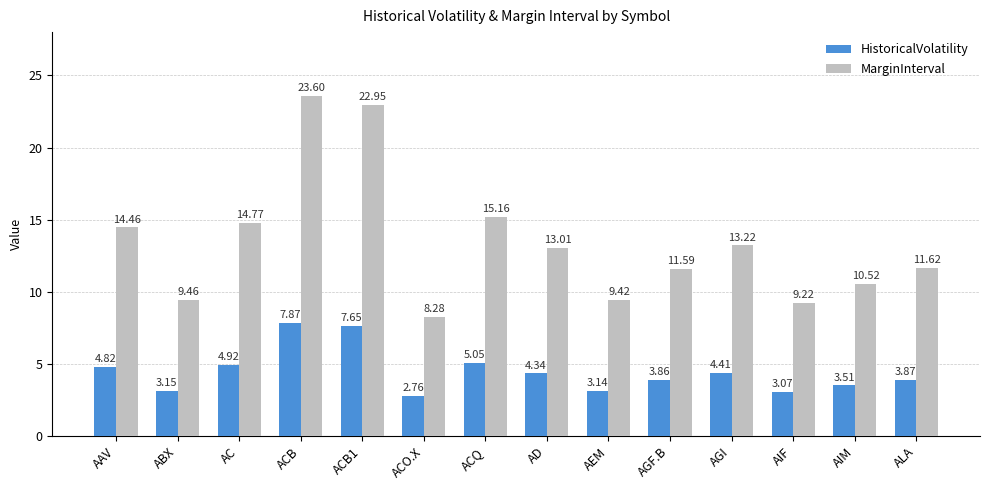

The HistoricalVolatility series shows 12.2 at ACB1. True or false?

False